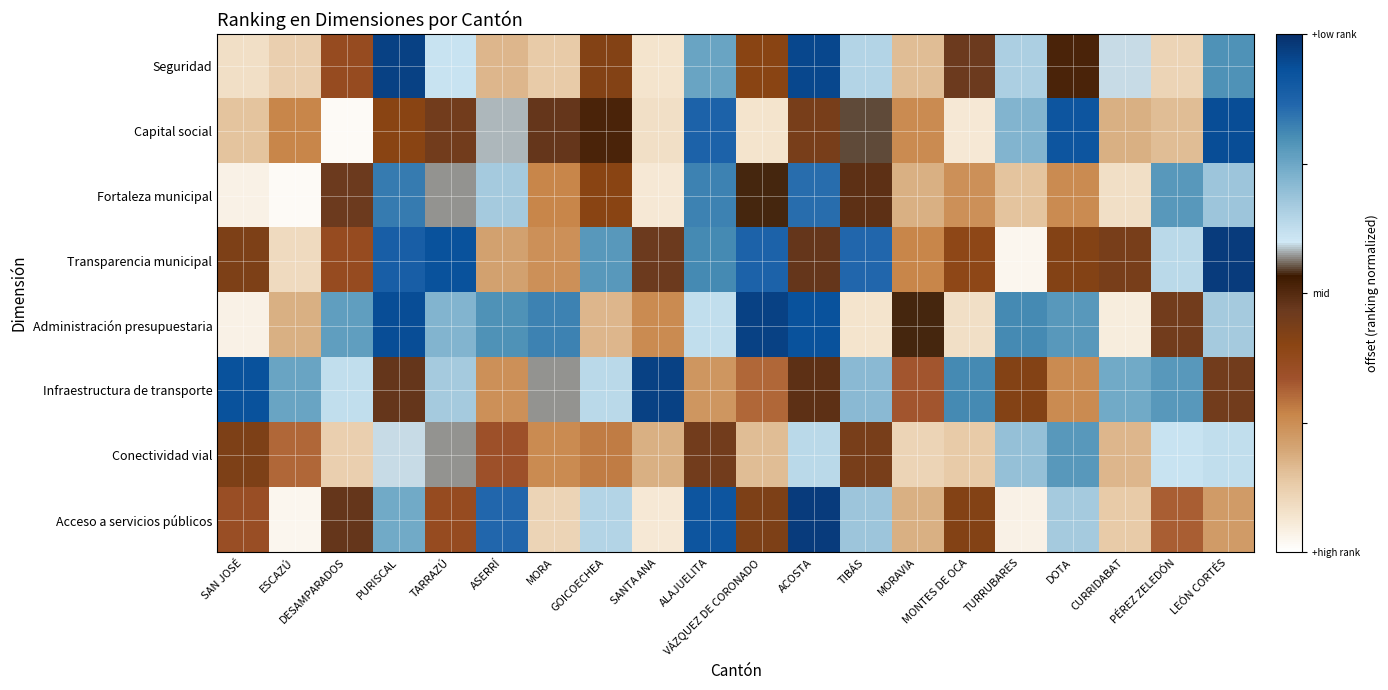

Reading left to right, transcribe all the data shown in this chart.

Seguridad: SAN JOSÉ=-0.8	ESCAZÚ=-0.8	DESAMPARADOS=-0.3	PURISCAL=0.9	TARRAZÚ=0.2	ASERRÍ=-0.7	MORA=-0.7	GOICOECHEA=-0.2	SANTA ANA=-0.9	ALAJUELITA=0.5	VÁZQUEZ DE CORONADO=-0.2	ACOSTA=0.9	TIBÁS=0.3	MORAVIA=-0.7	MONTES DE OCA=-0.1	TURRUBARES=0.3	DOTA=0.0	CURRIDABAT=0.2	PÉREZ ZELEDÓN=-0.8	LEÓN CORTÉS=0.6
Capital social: SAN JOSÉ=-0.7	ESCAZÚ=-0.5	DESAMPARADOS=-1.0	PURISCAL=-0.2	TARRAZÚ=-0.1	ASERRÍ=0.2	MORA=-0.0	GOICOECHEA=0.0	SANTA ANA=-0.8	ALAJUELITA=0.8	VÁZQUEZ DE CORONADO=-0.9	ACOSTA=-0.1	TIBÁS=0.1	MORAVIA=-0.5	MONTES DE OCA=-0.9	TURRUBARES=0.4	DOTA=0.8	CURRIDABAT=-0.6	PÉREZ ZELEDÓN=-0.7	LEÓN CORTÉS=0.9
Fortaleza municipal: SAN JOSÉ=-0.9	ESCAZÚ=-1.0	DESAMPARADOS=-0.1	PURISCAL=0.7	TARRAZÚ=0.1	ASERRÍ=0.3	MORA=-0.5	GOICOECHEA=-0.2	SANTA ANA=-0.9	ALAJUELITA=0.6	VÁZQUEZ DE CORONADO=0.1	ACOSTA=0.7	TIBÁS=-0.0	MORAVIA=-0.6	MONTES DE OCA=-0.5	TURRUBARES=-0.7	DOTA=-0.5	CURRIDABAT=-0.8	PÉREZ ZELEDÓN=0.6	LEÓN CORTÉS=0.4
Transparencia municipal: SAN JOSÉ=-0.1	ESCAZÚ=-0.8	DESAMPARADOS=-0.3	PURISCAL=0.8	TARRAZÚ=0.9	ASERRÍ=-0.6	MORA=-0.5	GOICOECHEA=0.6	SANTA ANA=-0.1	ALAJUELITA=0.6	VÁZQUEZ DE CORONADO=0.8	ACOSTA=-0.0	TIBÁS=0.7	MORAVIA=-0.5	MONTES DE OCA=-0.2	TURRUBARES=-1.0	DOTA=-0.2	CURRIDABAT=-0.1	PÉREZ ZELEDÓN=0.3	LEÓN CORTÉS=1.0
Administración presupuestaria: SAN JOSÉ=-0.9	ESCAZÚ=-0.6	DESAMPARADOS=0.5	PURISCAL=0.9	TARRAZÚ=0.4	ASERRÍ=0.6	MORA=0.6	GOICOECHEA=-0.7	SANTA ANA=-0.5	ALAJUELITA=0.2	VÁZQUEZ DE CORONADO=0.9	ACOSTA=0.9	TIBÁS=-0.9	MORAVIA=0.1	MONTES DE OCA=-0.8	TURRUBARES=0.6	DOTA=0.6	CURRIDABAT=-0.9	PÉREZ ZELEDÓN=-0.1	LEÓN CORTÉS=0.3
Infraestructura de transporte: SAN JOSÉ=0.9	ESCAZÚ=0.5	DESAMPARADOS=0.2	PURISCAL=-0.0	TARRAZÚ=0.3	ASERRÍ=-0.5	MORA=0.1	GOICOECHEA=0.3	SANTA ANA=0.9	ALAJUELITA=-0.5	VÁZQUEZ DE CORONADO=-0.4	ACOSTA=-0.0	TIBÁS=0.4	MORAVIA=-0.3	MONTES DE OCA=0.6	TURRUBARES=-0.2	DOTA=-0.5	CURRIDABAT=0.5	PÉREZ ZELEDÓN=0.6	LEÓN CORTÉS=-0.1
Conectividad vial: SAN JOSÉ=-0.1	ESCAZÚ=-0.4	DESAMPARADOS=-0.8	PURISCAL=0.2	TARRAZÚ=0.1	ASERRÍ=-0.3	MORA=-0.5	GOICOECHEA=-0.4	SANTA ANA=-0.6	ALAJUELITA=-0.1	VÁZQUEZ DE CORONADO=-0.7	ACOSTA=0.3	TIBÁS=-0.1	MORAVIA=-0.8	MONTES DE OCA=-0.7	TURRUBARES=0.4	DOTA=0.6	CURRIDABAT=-0.7	PÉREZ ZELEDÓN=0.2	LEÓN CORTÉS=0.2
Acceso a servicios públicos: SAN JOSÉ=-0.3	ESCAZÚ=-1.0	DESAMPARADOS=-0.0	PURISCAL=0.5	TARRAZÚ=-0.3	ASERRÍ=0.7	MORA=-0.8	GOICOECHEA=0.3	SANTA ANA=-0.9	ALAJUELITA=0.8	VÁZQUEZ DE CORONADO=-0.1	ACOSTA=1.0	TIBÁS=0.4	MORAVIA=-0.6	MONTES DE OCA=-0.2	TURRUBARES=-0.9	DOTA=0.3	CURRIDABAT=-0.7	PÉREZ ZELEDÓN=-0.4	LEÓN CORTÉS=-0.6